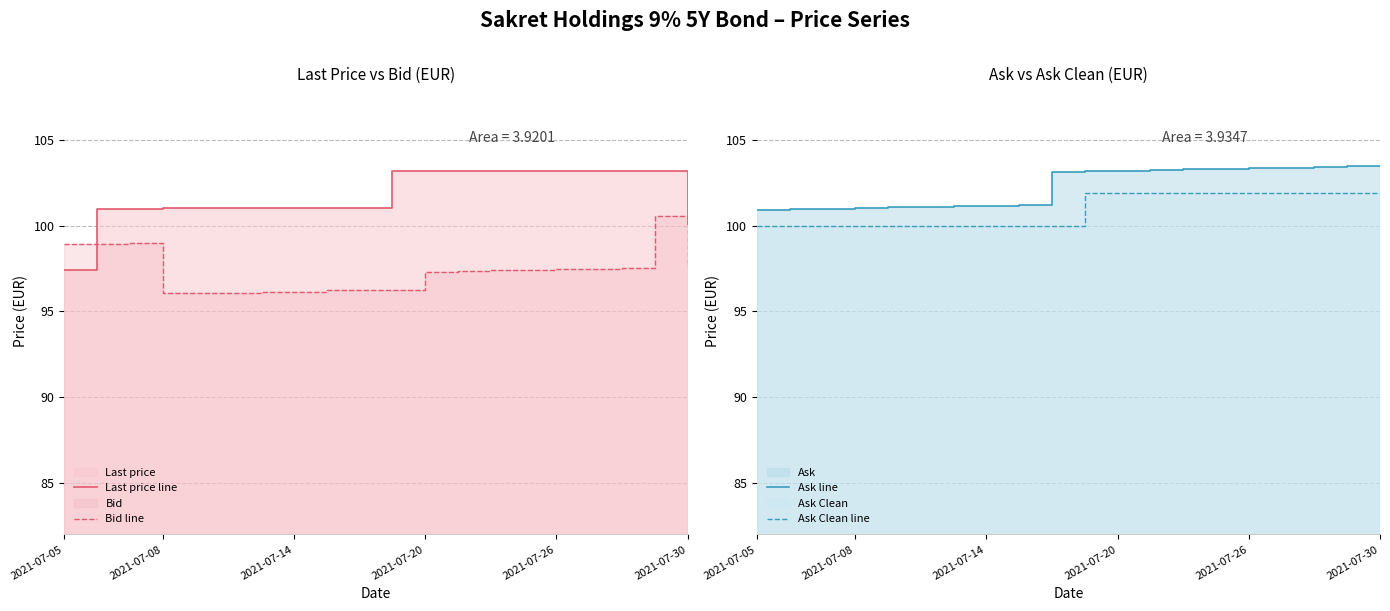

True or false: Ask Clean line has more than 2 interior local peaks.

False